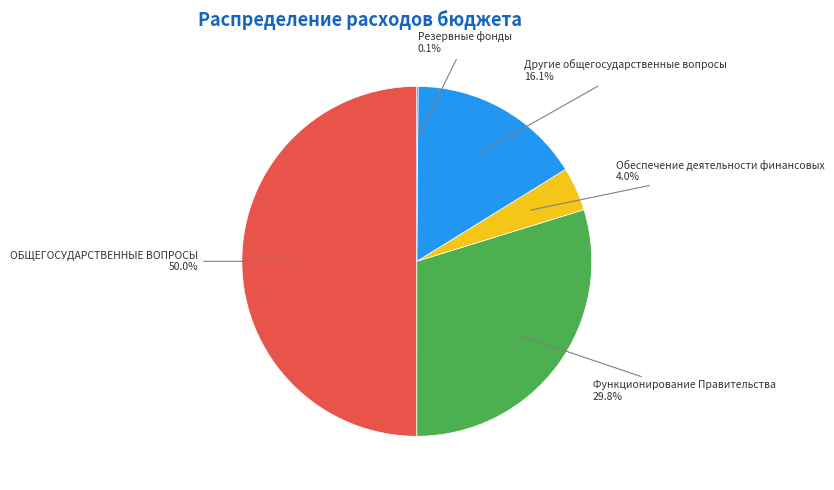

Is it true that Обеспечение деятельности финансовых is 13% of the pie?

False